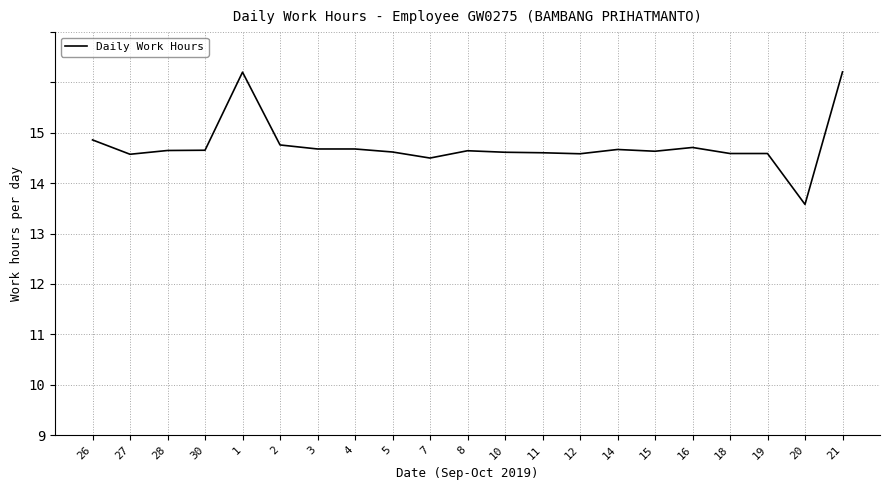

At which label does the data first exceed 11?

26